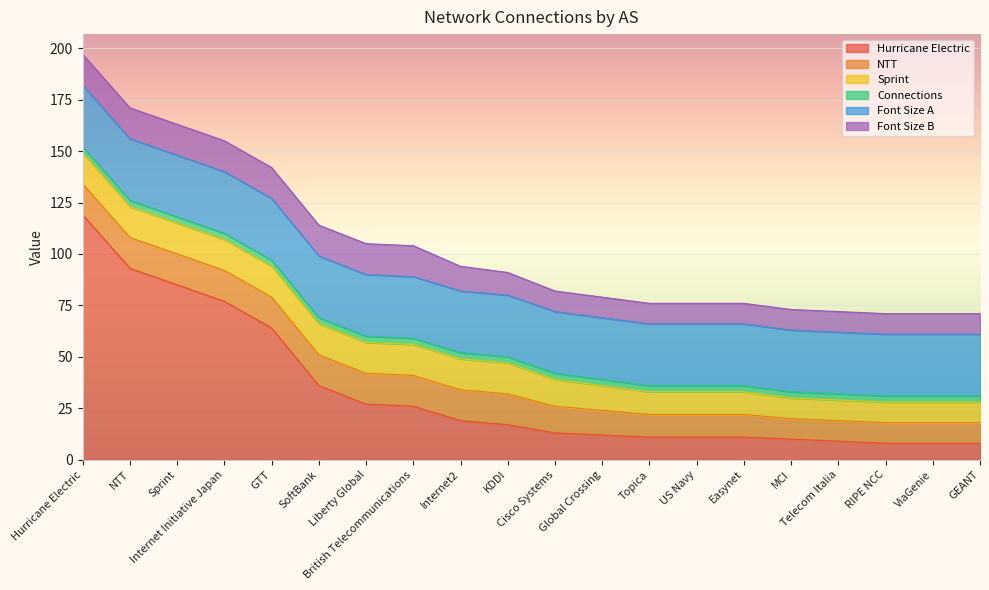

At how many categories does at least one series exceed 66?

4